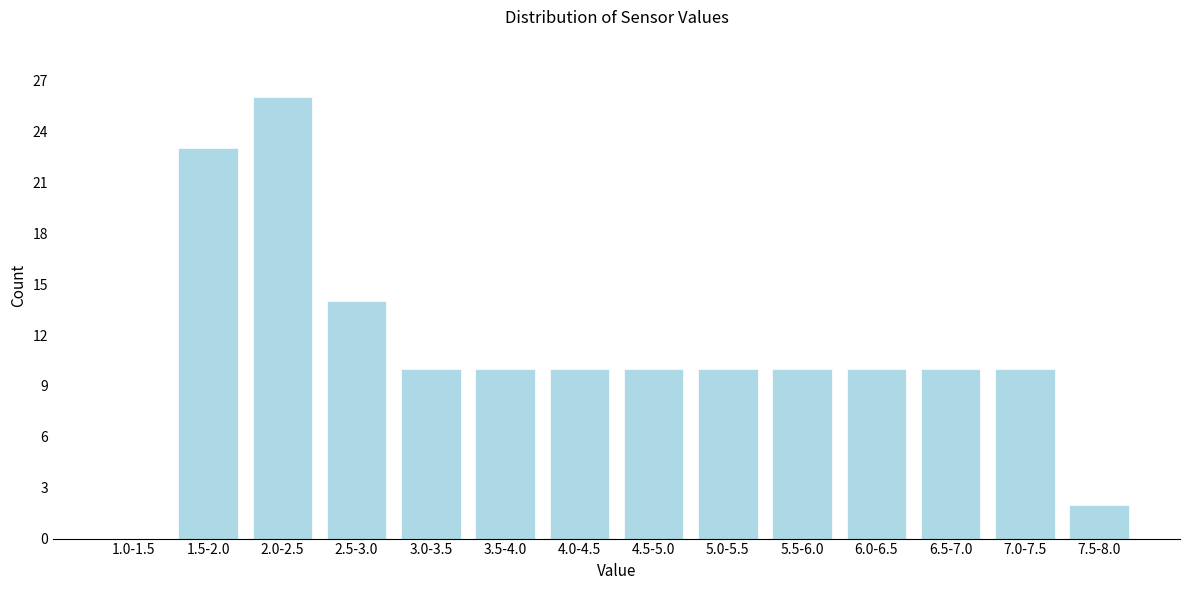

Reading right to left, what are all the values shown in this chart?

7.5-8.0=2	7.0-7.5=10	6.5-7.0=10	6.0-6.5=10	5.5-6.0=10	5.0-5.5=10	4.5-5.0=10	4.0-4.5=10	3.5-4.0=10	3.0-3.5=10	2.5-3.0=14	2.0-2.5=26	1.5-2.0=23	1.0-1.5=0